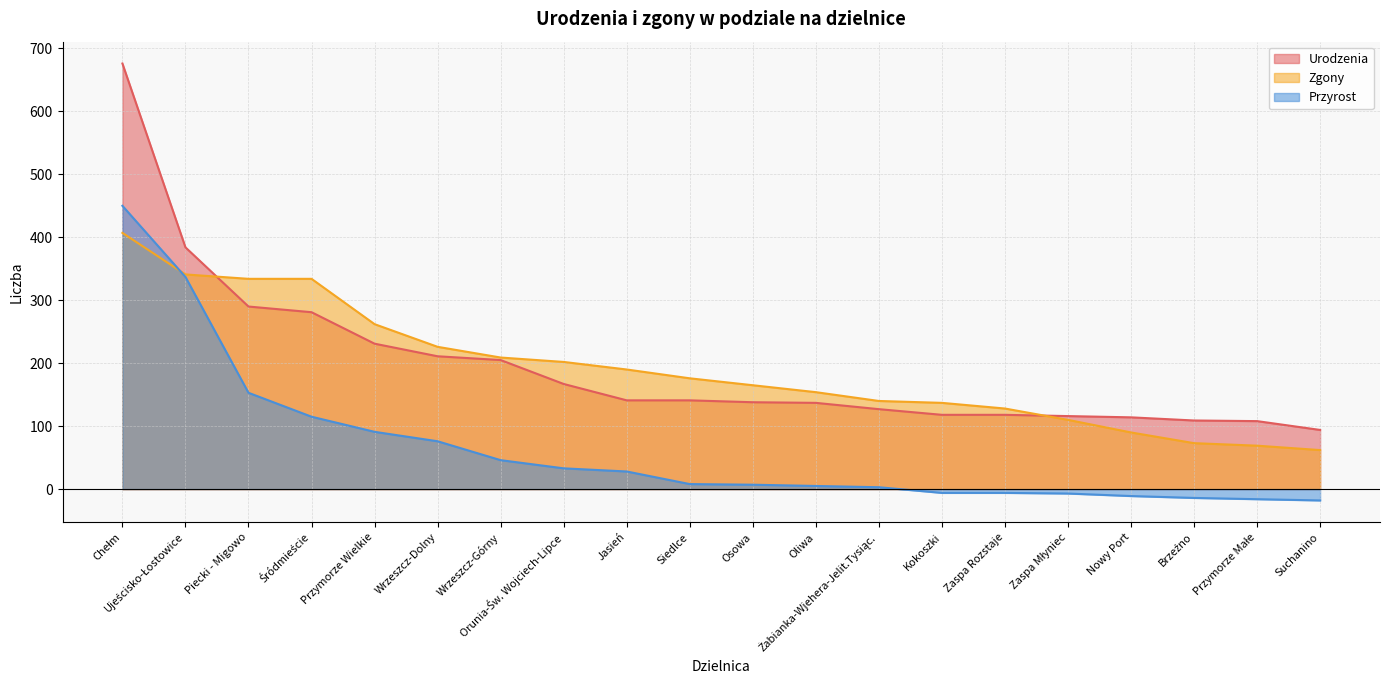

What is the minimum value shown in the chart?

-18